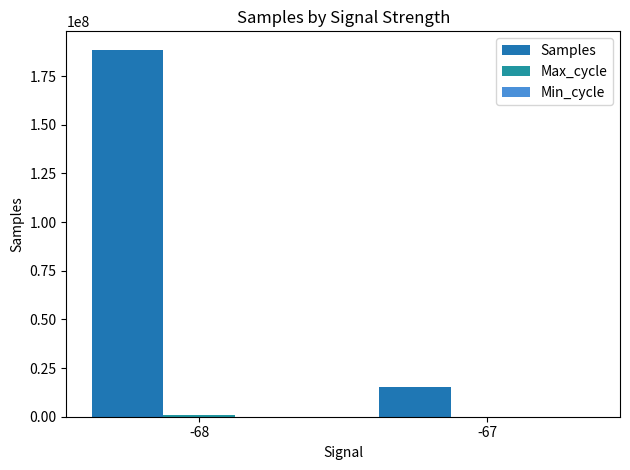

Where is Min_cycle nearest to the value 560?

-68